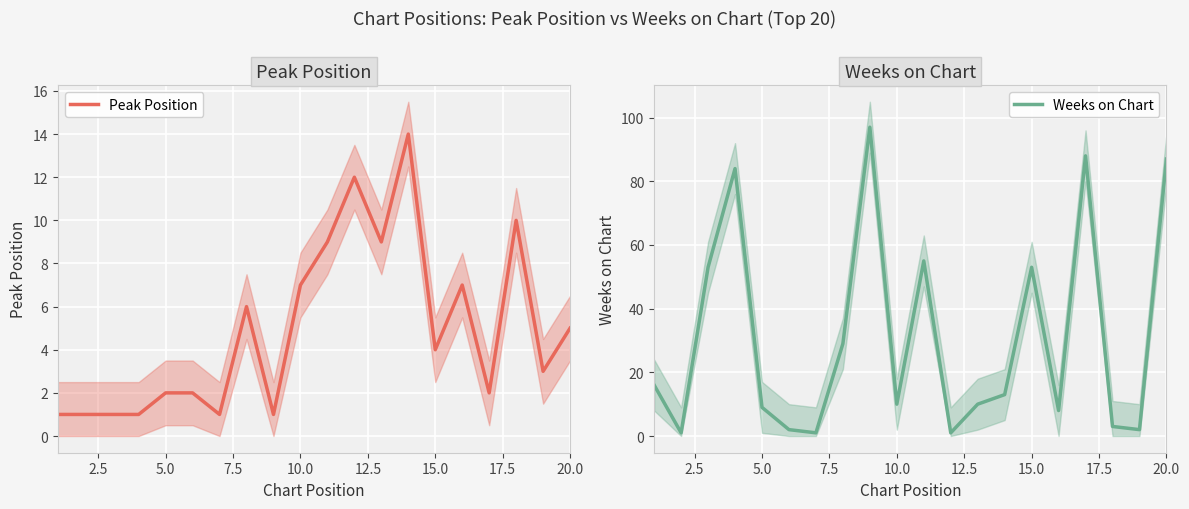

The value of Peak Position at 20.0 is 5. True or false?

True